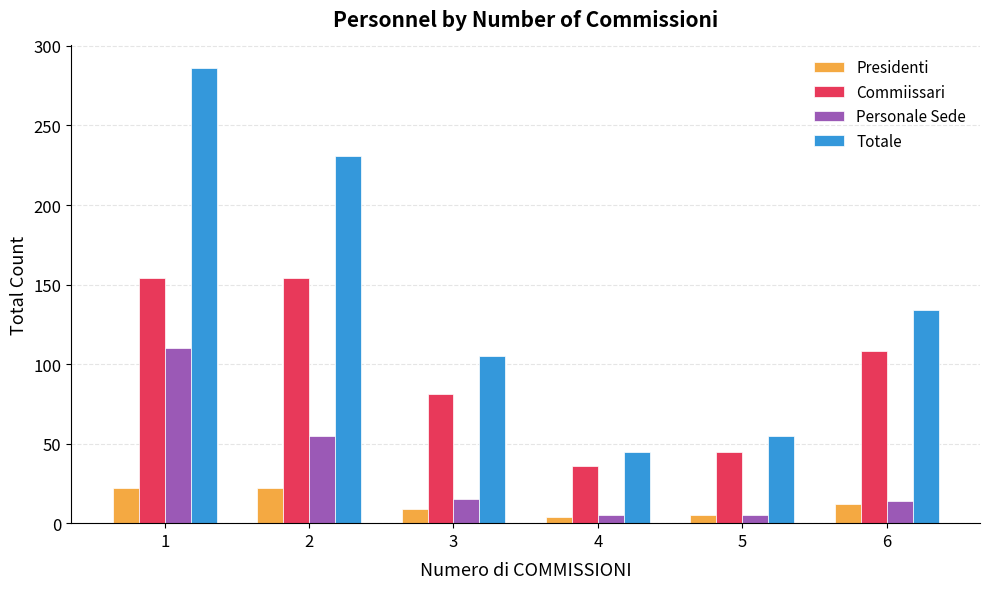

Where is Personale Sede nearest to the value 57?

2